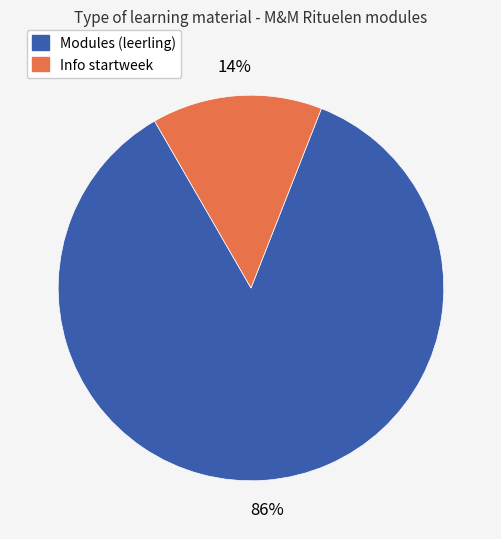

Is there any slice that represents more than half of the pie?

Yes